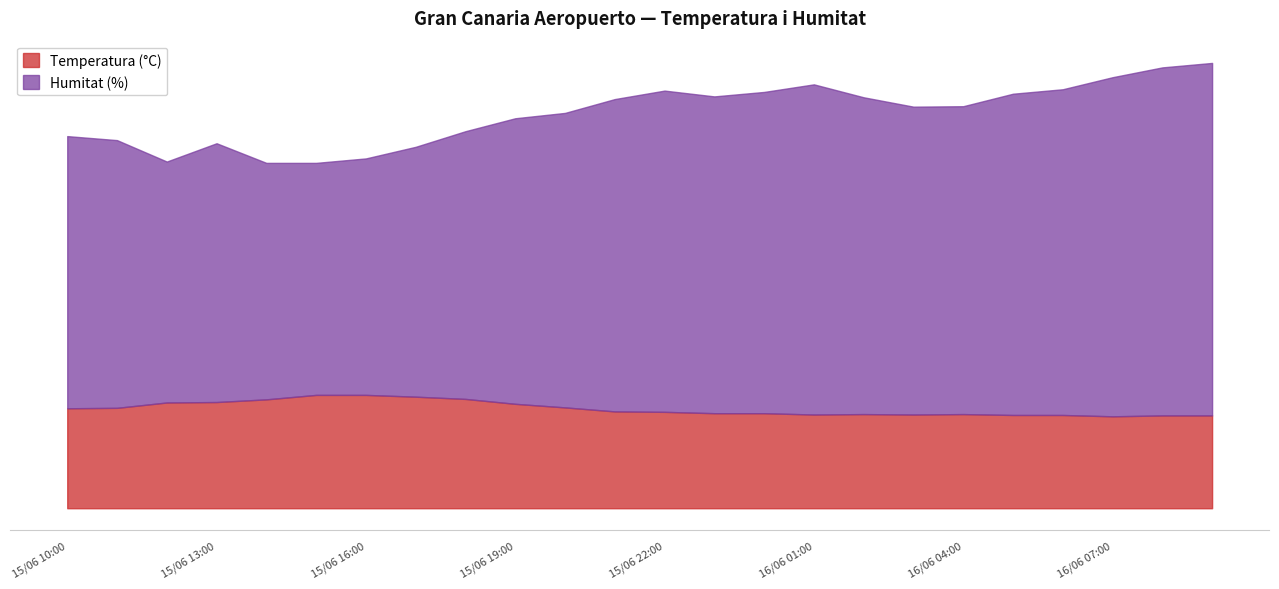

How many data points in Temperatura (°C) are less than 21?

5